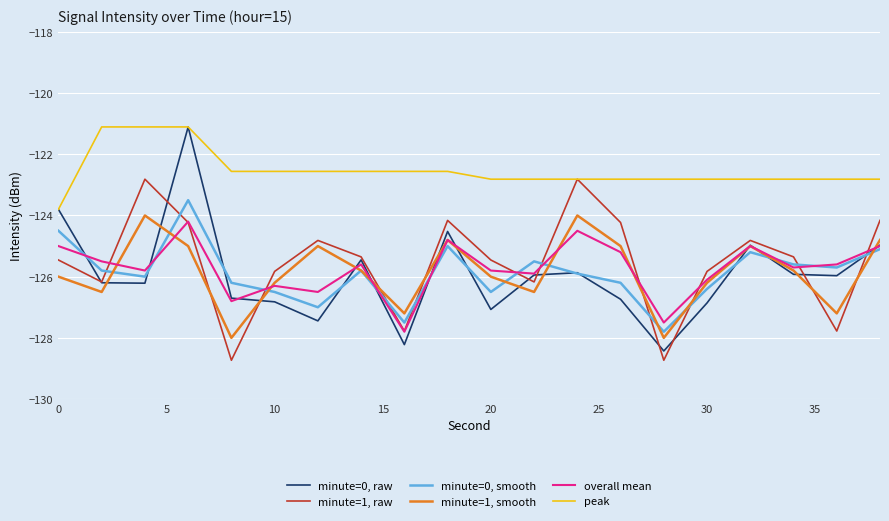

Which series has the largest total across all categories?

peak